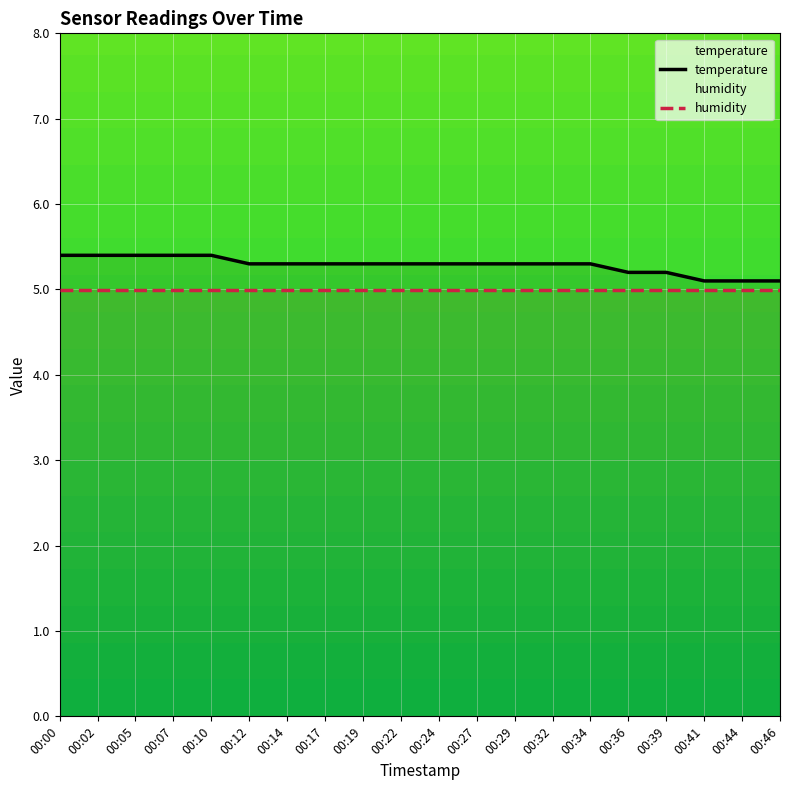

What is the greatest value displayed?

5.4